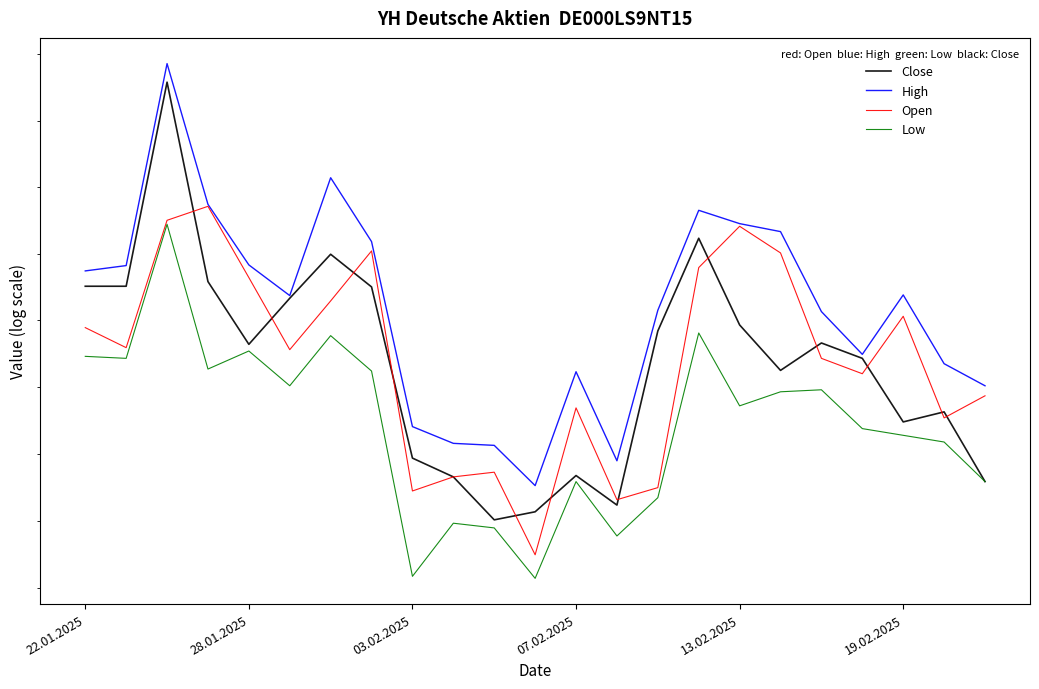

Reading left to right, list all the values displayed in this chart.

Close: 47451	47451	47758	47458	47364	47433	47499	47450	47194	47166	47102	47114	47168	47124	47384	47523	47393	47325	47366	47343	47248	47263	47159
High: 47474	47482	47786	47574	47483	47437	47614	47518	47241	47216	47213	47153	47323	47190	47415	47565	47545	47533	47413	47349	47438	47335	47302
Open: 47389	47359	47550	47571	47464	47356	47429	47504	47145	47166	47173	47050	47269	47132	47150	47479	47541	47501	47343	47320	47406	47254	47287
Low: 47346	47343	47544	47327	47354	47302	47377	47324	47018	47097	47090	47015	47159	47078	47135	47381	47272	47293	47296	47238	47228	47218	47159